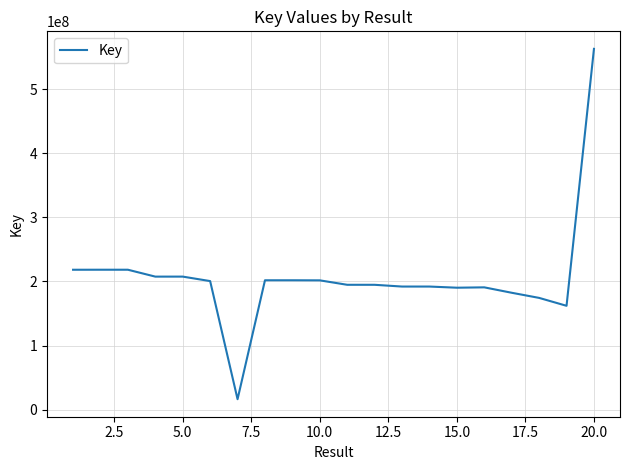

What is the average value?

206462275